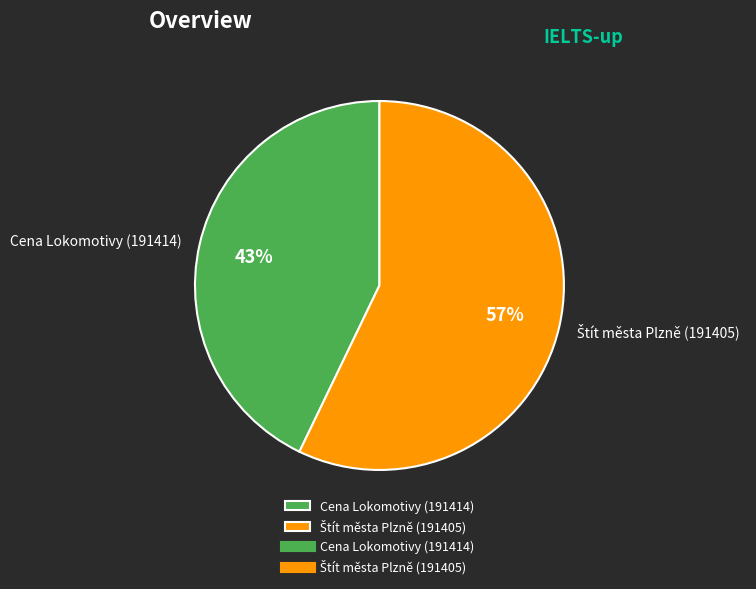

To the nearest percent, what is the average slice percentage?

50%